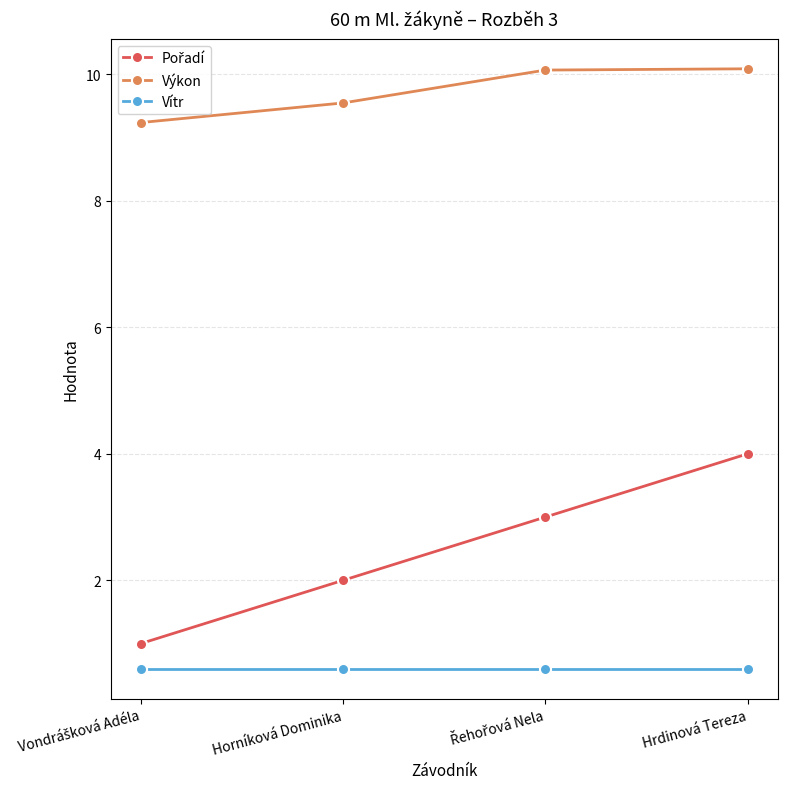

True or false: Vítr has more than 1 points higher than both neighbors.

False